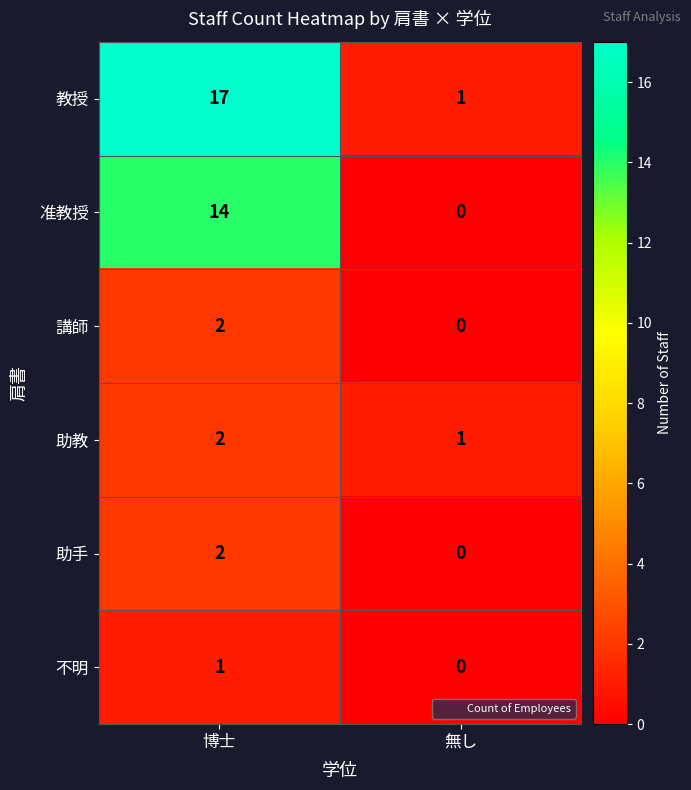

Is it true that 教授 equals 25 at 博士?

False